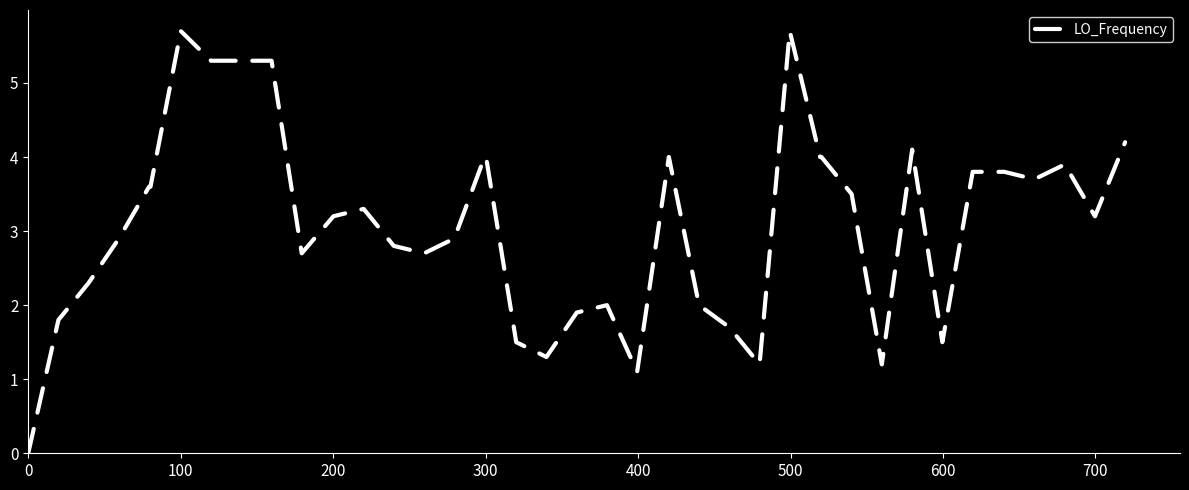

What is the difference between the second highest and second lowest values?

4.6